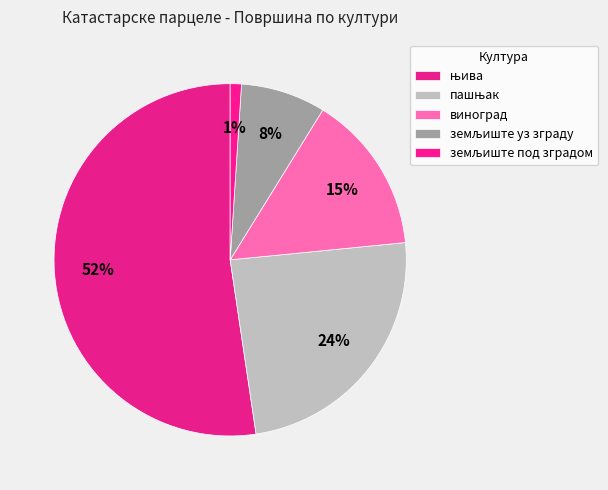

How many segments does this pie chart have?

5